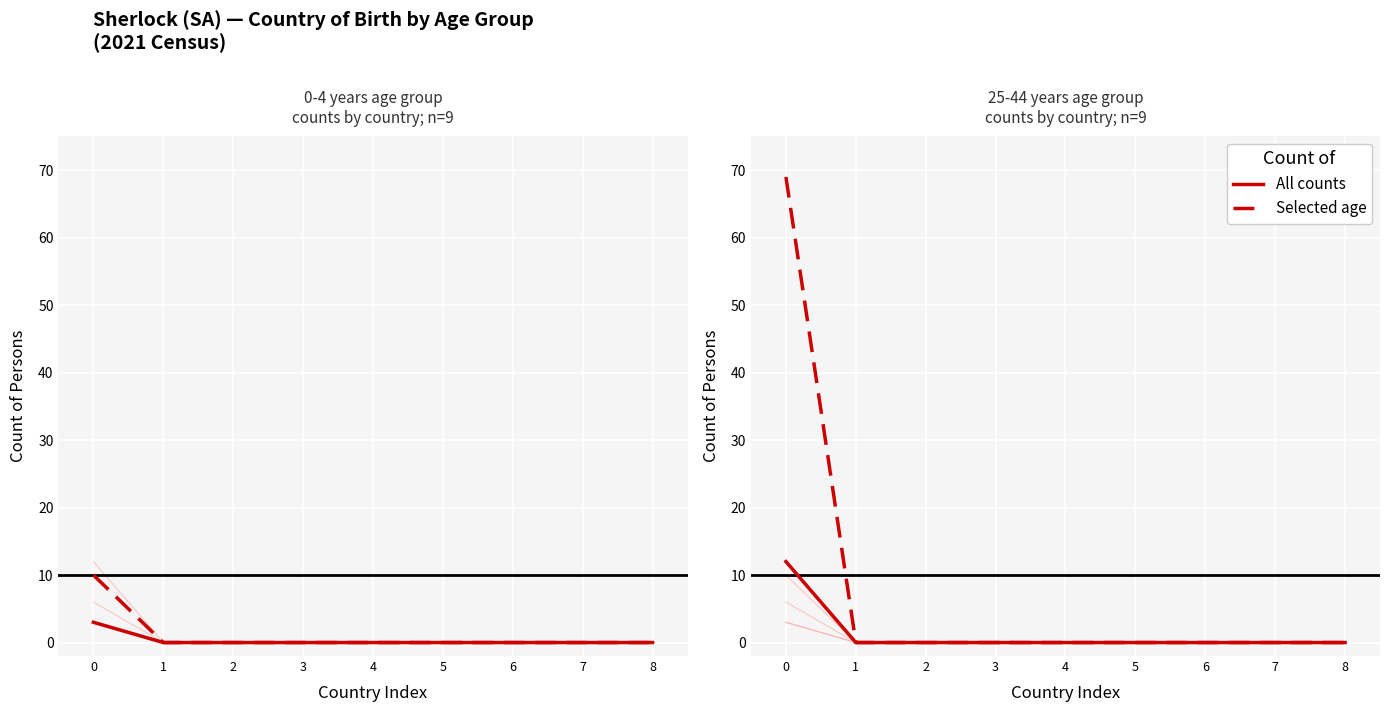

Rank the categories by Selected age value from lowest to highest.

1, 2, 3, 4, 5, 6, 7, 8, 0